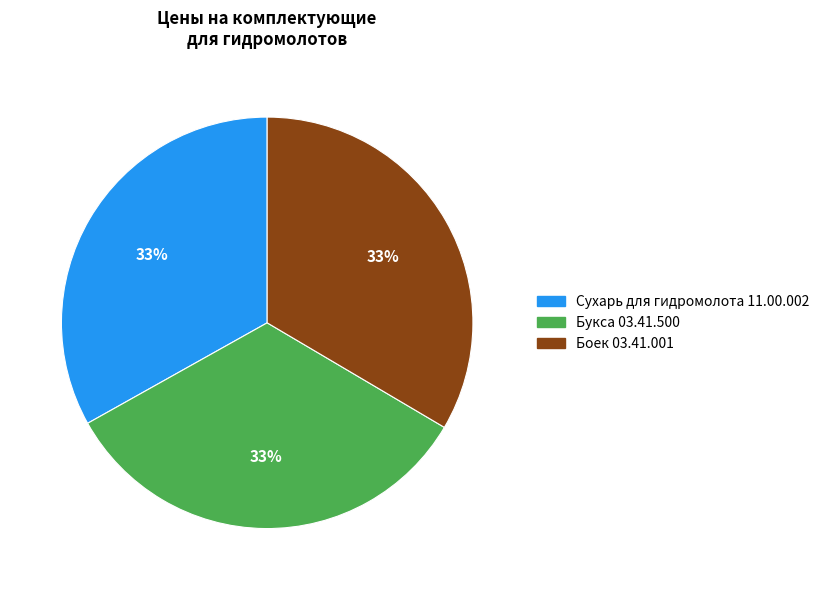

Do Букса 03.41.500 and Боек 03.41.001 together represent more than half of the pie?

Yes